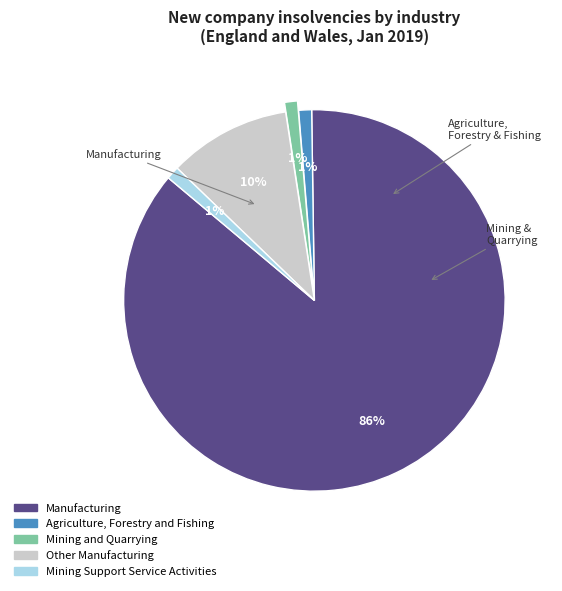

Does any single category account for the majority?

Yes